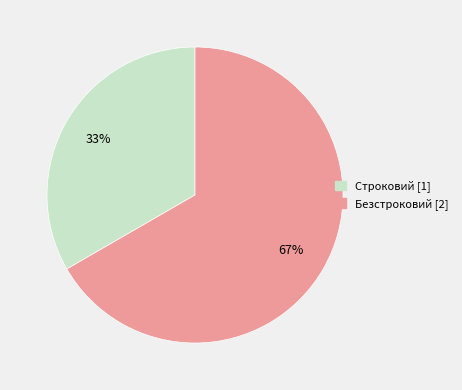

Rank the categories by value from lowest to highest.

Строковий, Безстроковий